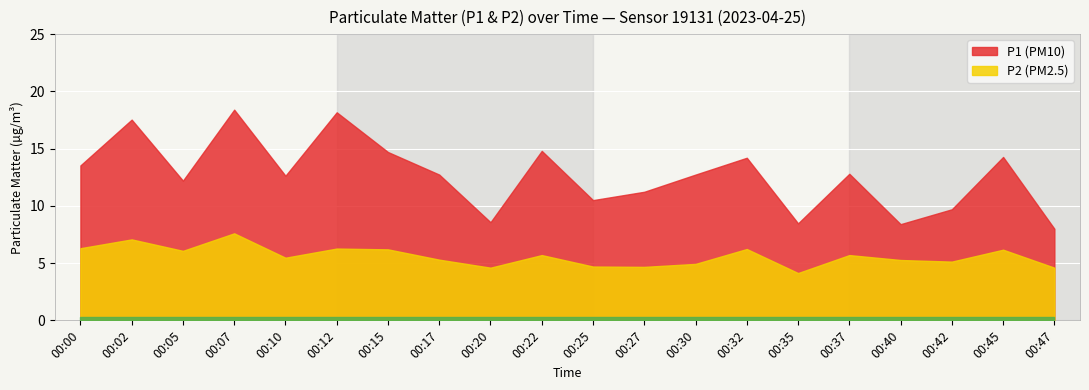

At which category does P1 reach its first local valley?

00:05